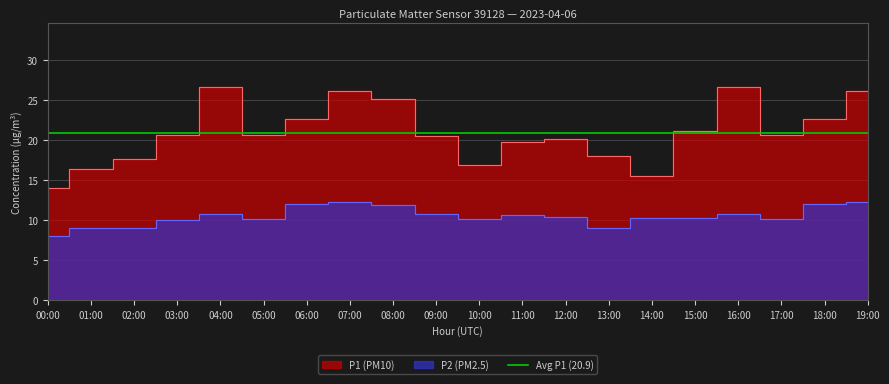

Where is P2 nearest to the value 10?

03:00